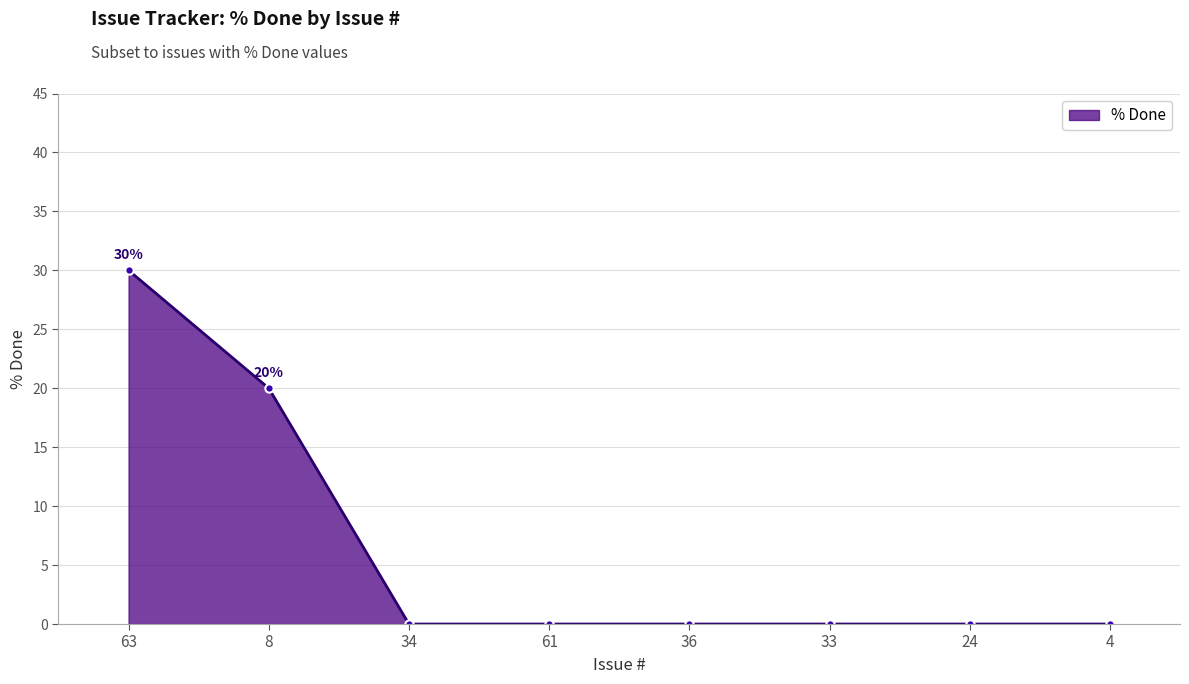

At which label is the value closest to 15?

8